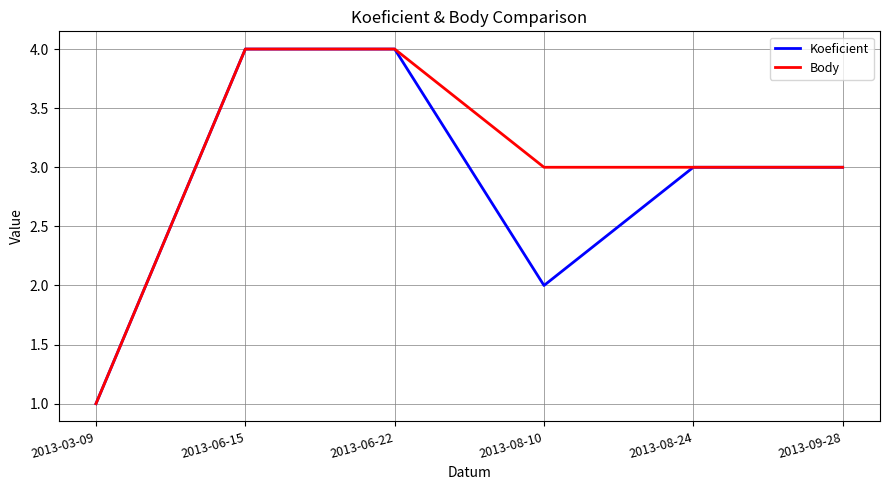

Which series has the largest total across all categories?

Body